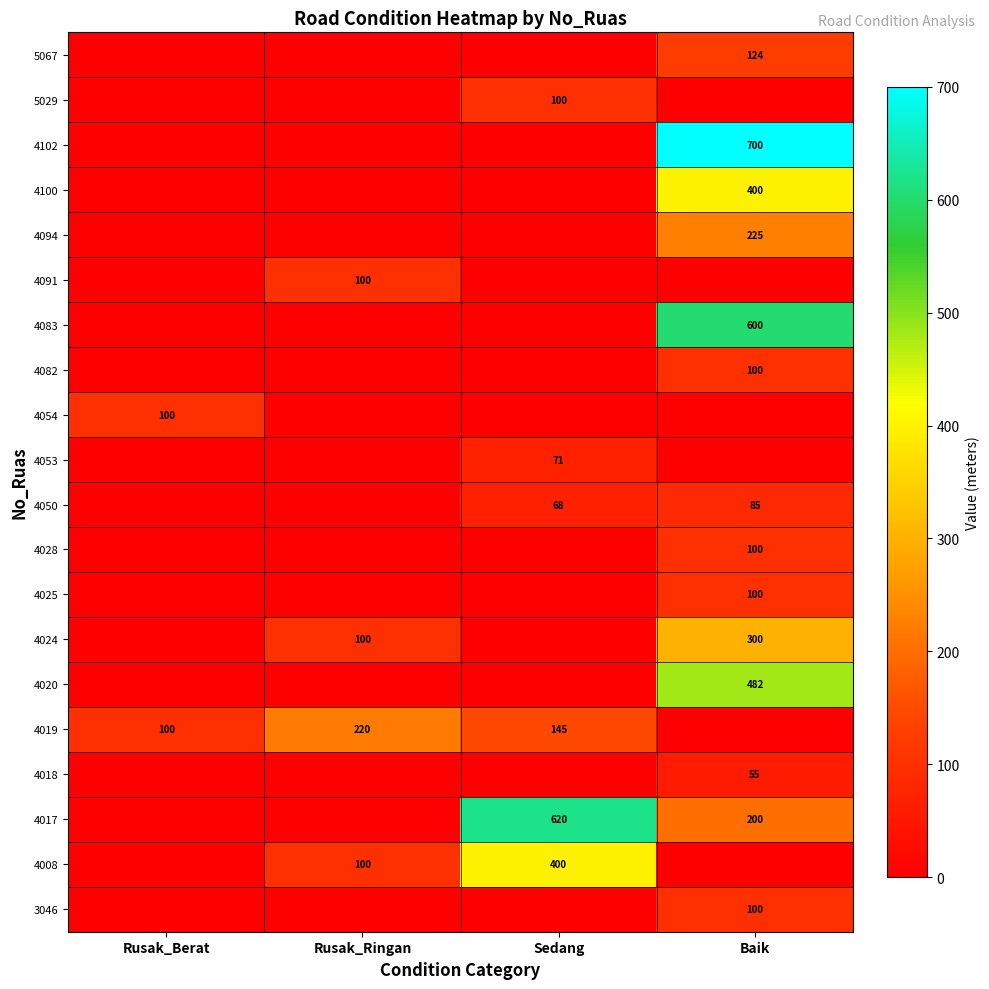

The value of 4018 at Baik is 55. True or false?

True